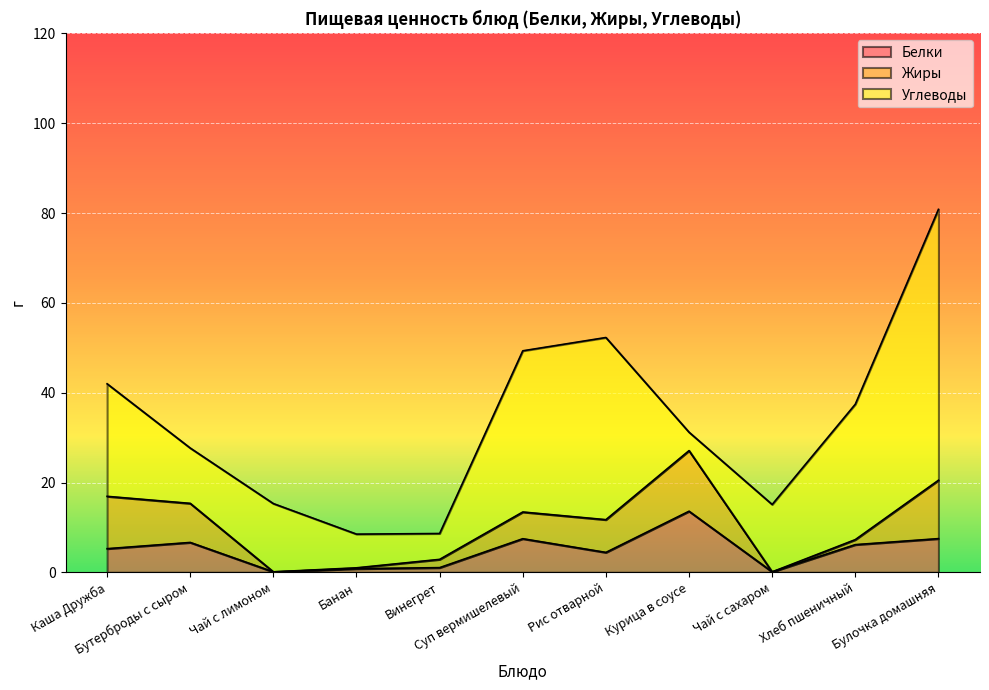

Between Бутерброды с сыром and Булочка домашняя, which series saw the biggest shift?

Углеводы